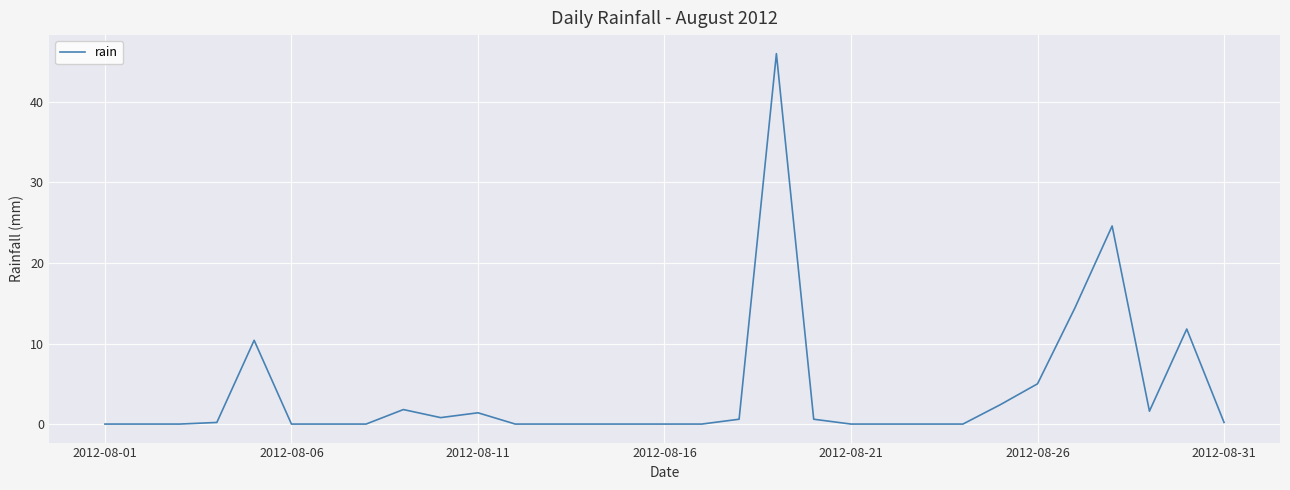

What is the maximum value shown in the chart?

46.0